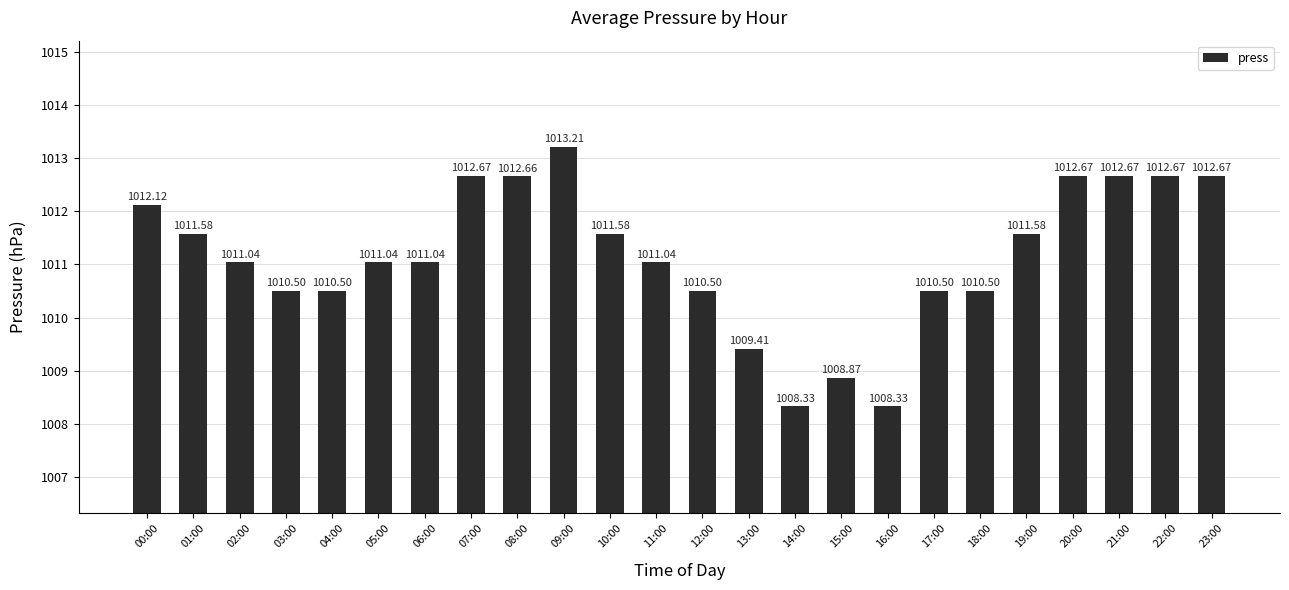

What is the average value?

1011.2